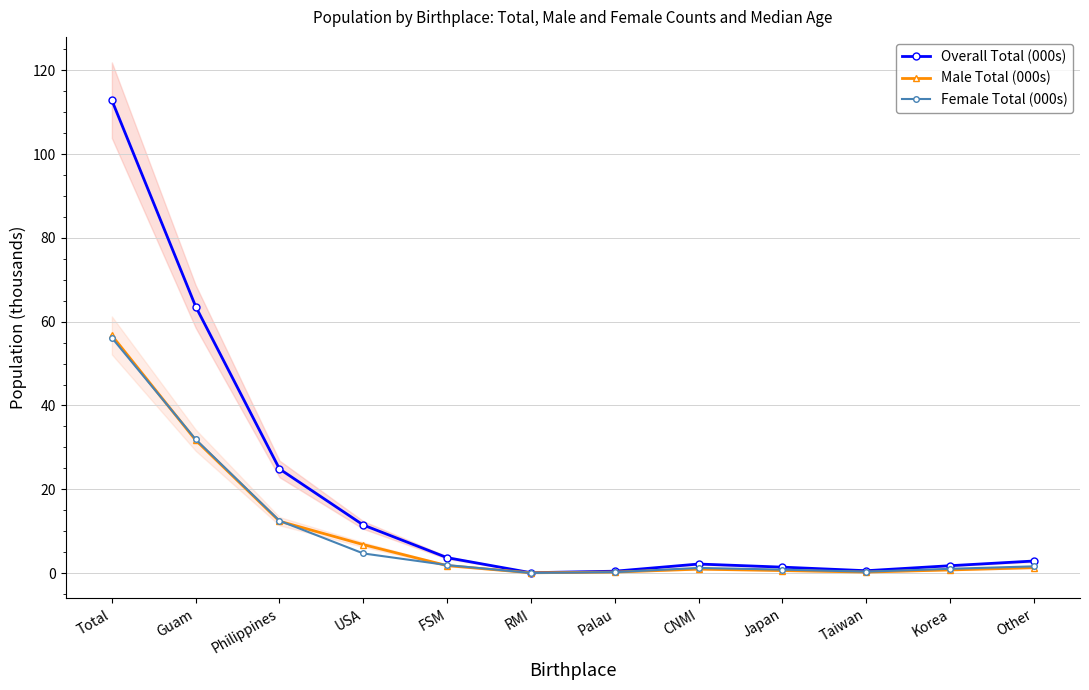

Reading left to right, extract all data points from this chart.

Overall Total (000s): 112.9	63.6	24.9	11.5	3.7	0.1	0.4	2.1	1.4	0.6	1.7	2.9
Male Total (000s): 56.7	31.7	12.4	6.8	1.8	0.1	0.2	0.9	0.6	0.2	0.7	1.3
Female Total (000s): 56.2	31.9	12.5	4.7	1.9	0.0	0.2	1.2	0.8	0.3	1.0	1.6